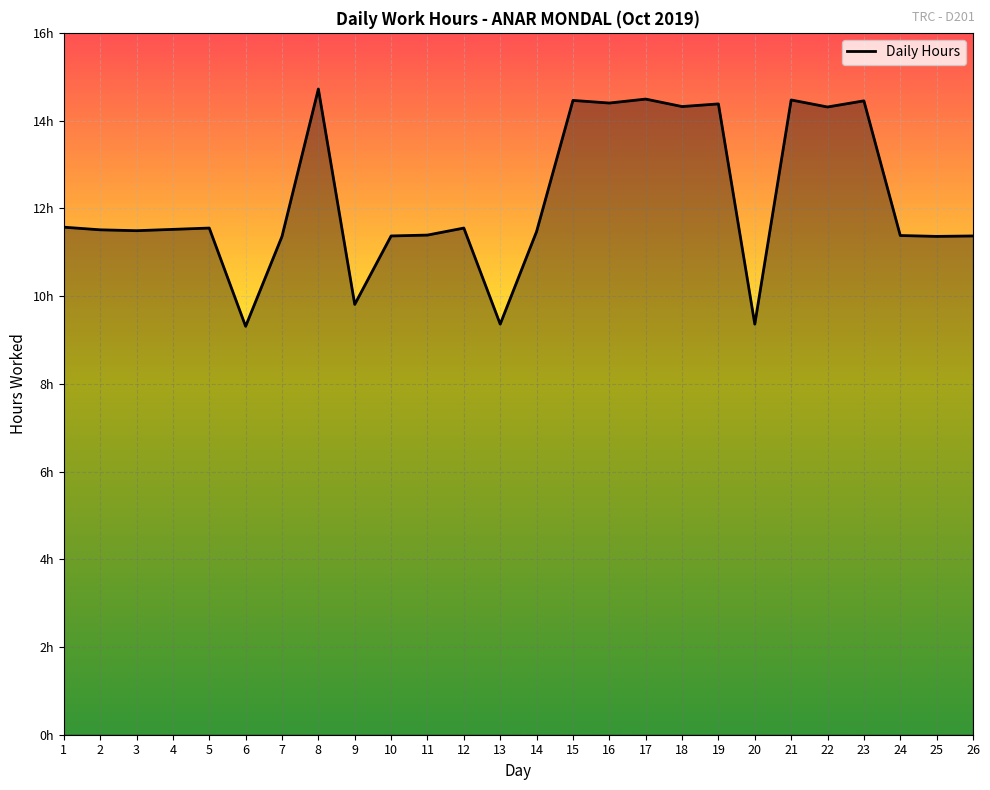

Where is the data nearest to the value 12?

1